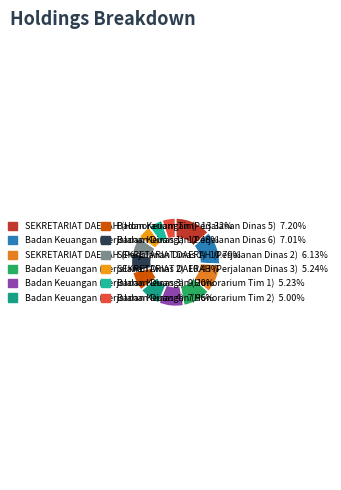

How many segments does this pie chart have?

12